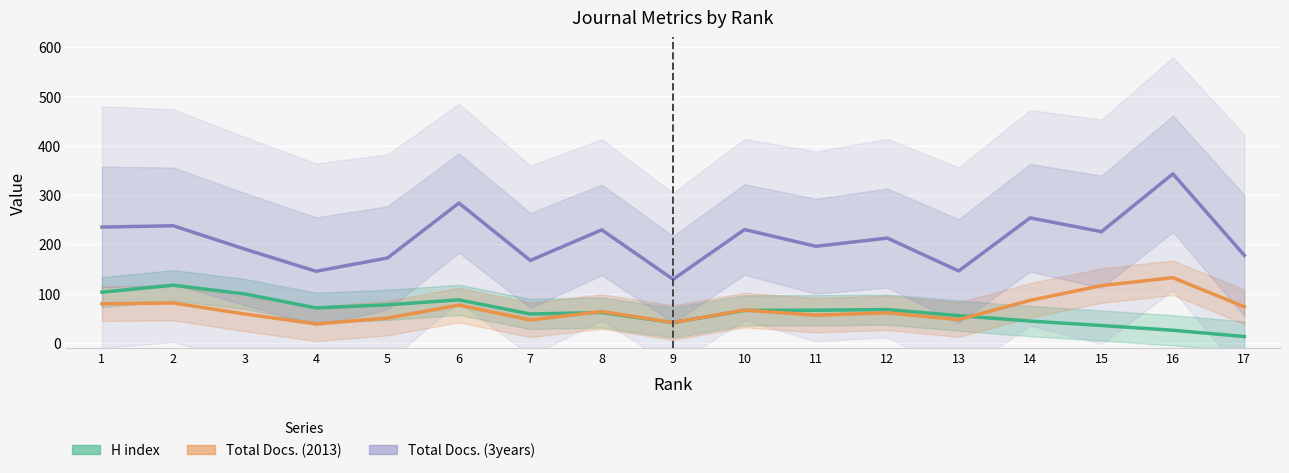

True or false: Total Docs. (3years) and Total Docs. (2013) intersect in this chart.

False